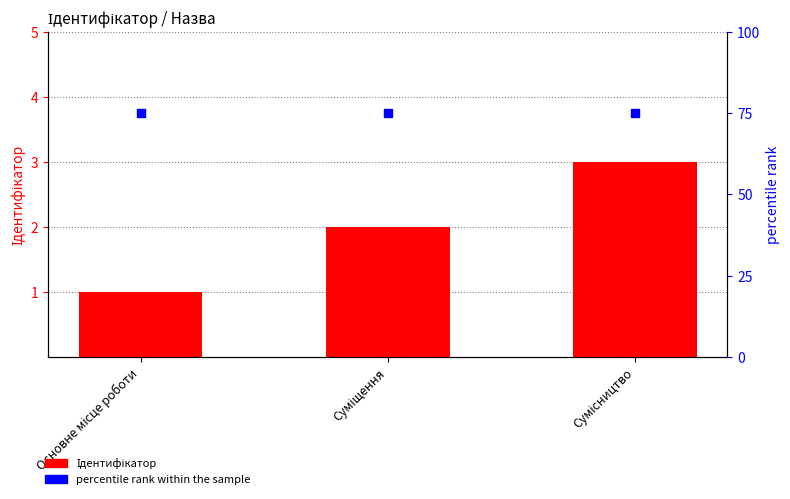

Which series contains the highest Y value?

percentile rank within the sample